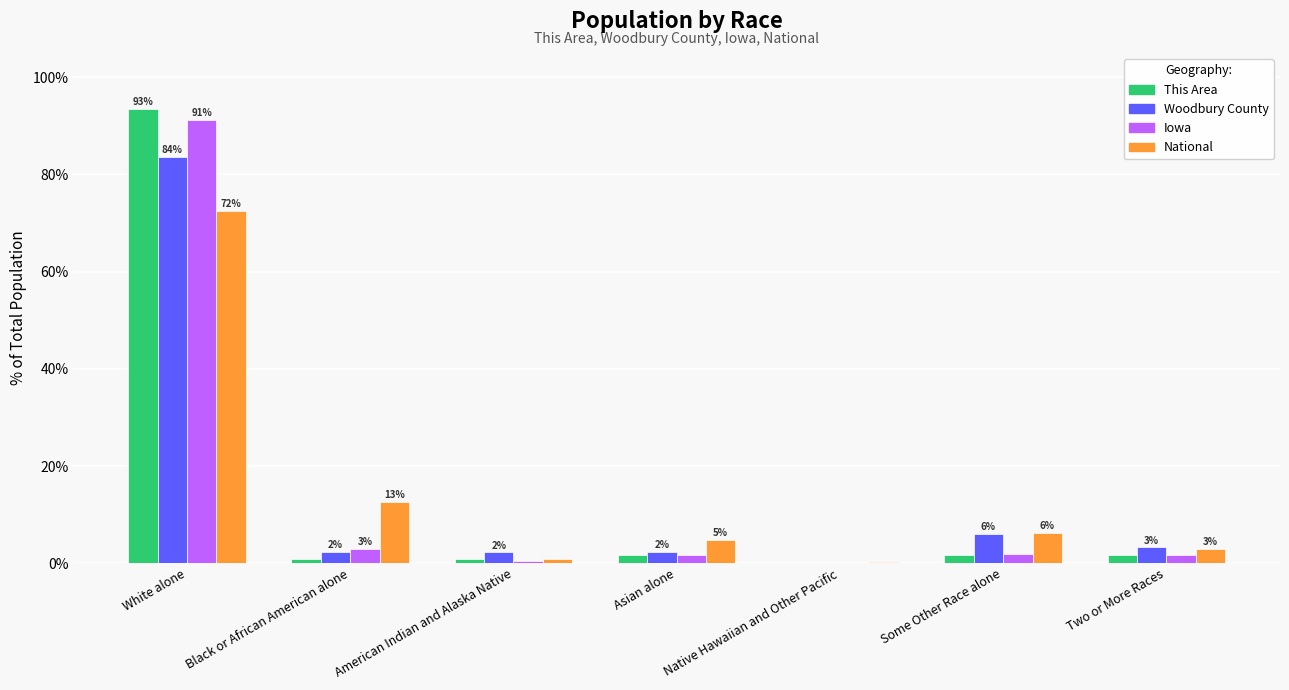

Are the bars horizontal?

No